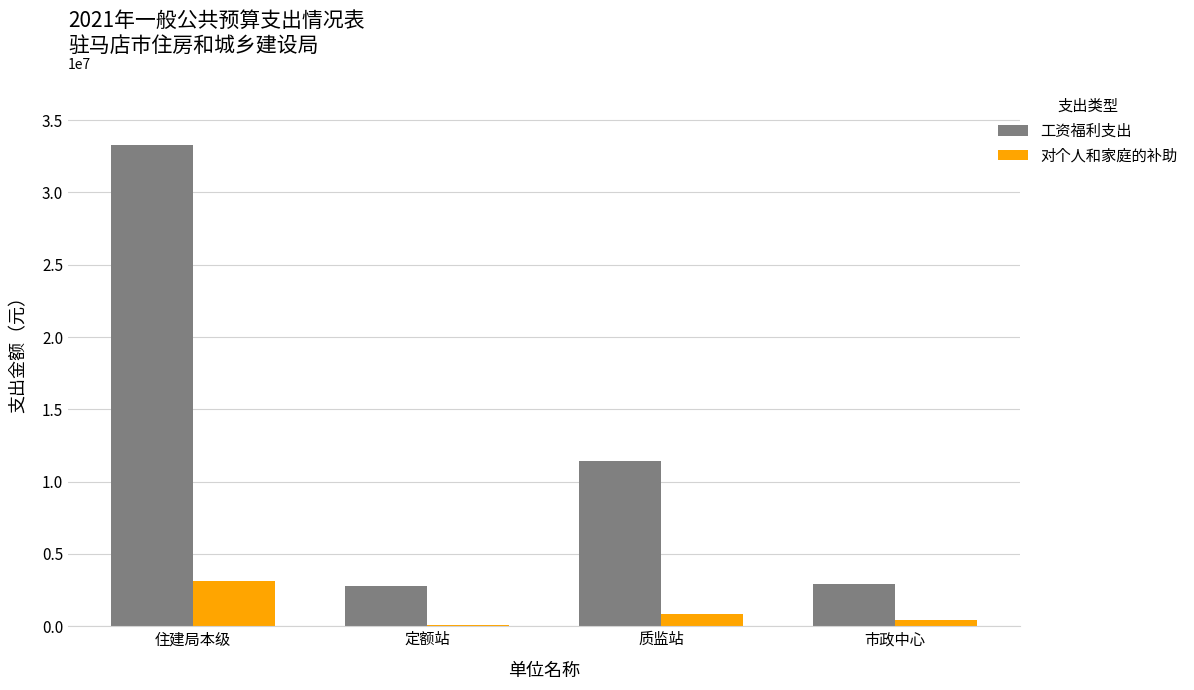

At 住建局本级, list the series in order from largest to smallest.

工资福利支出, 对个人和家庭的补助